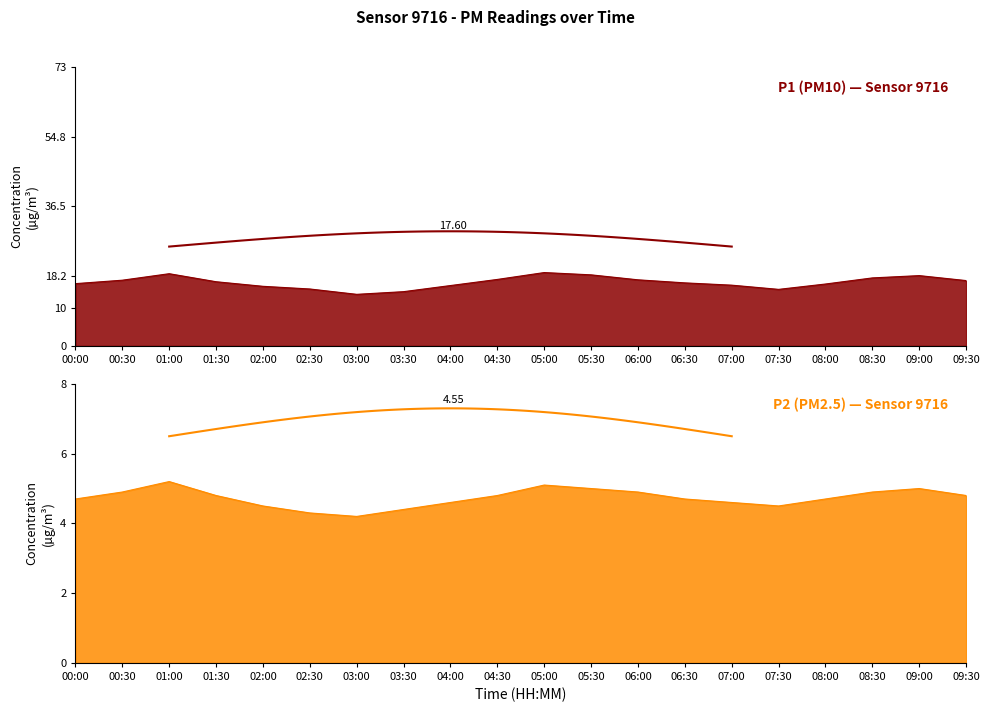

What is the total value across all series at 08:30?

22.7